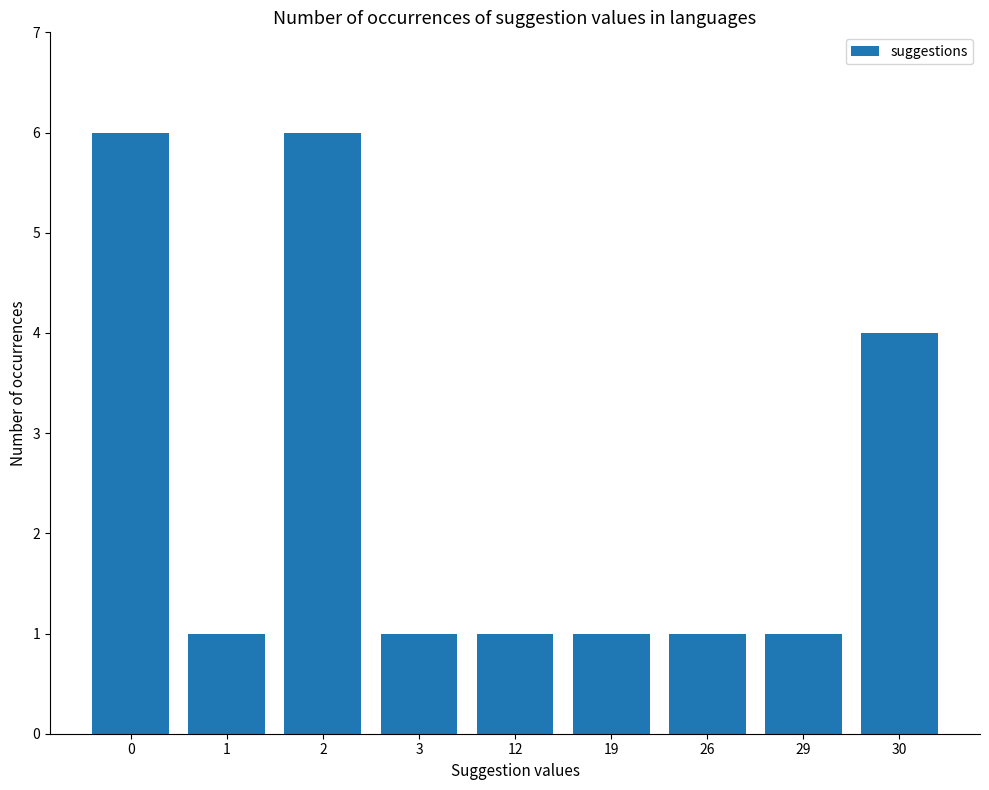

At which label is the value closest to 3?

30